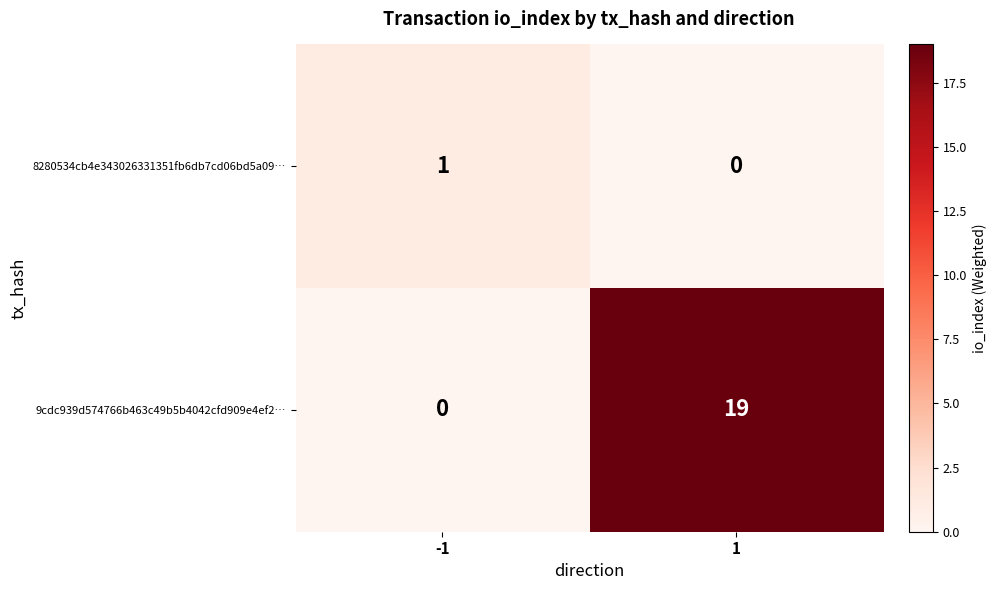

What is the sum of all 9cdc939d574766b463c49b5b4042cfd909e4ef2… values?

19